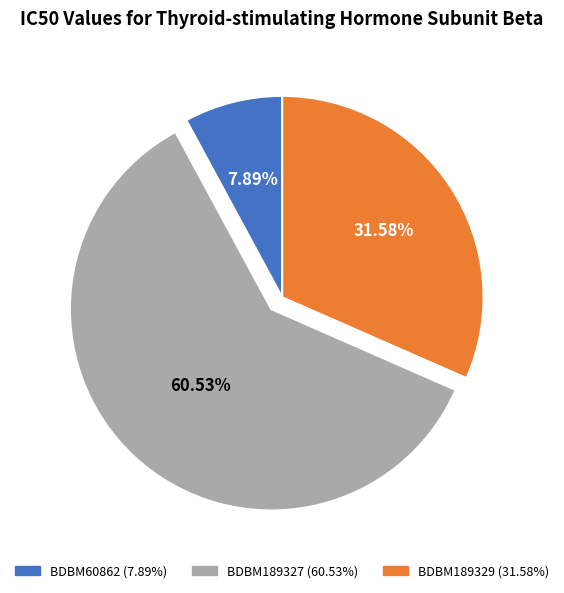

How many slices are in this pie chart?

3